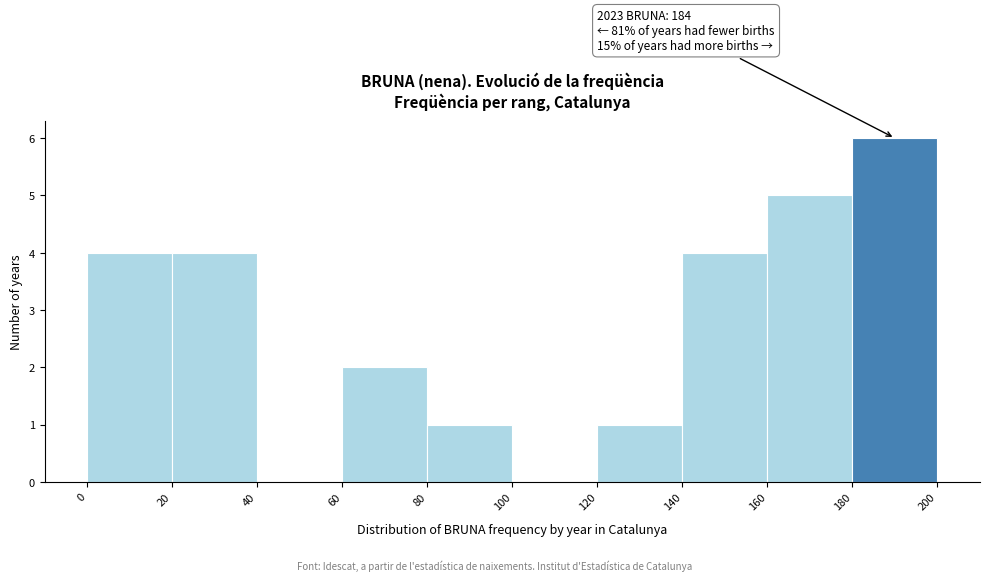

Which range on the x-axis has the tallest bar?

180 to 200